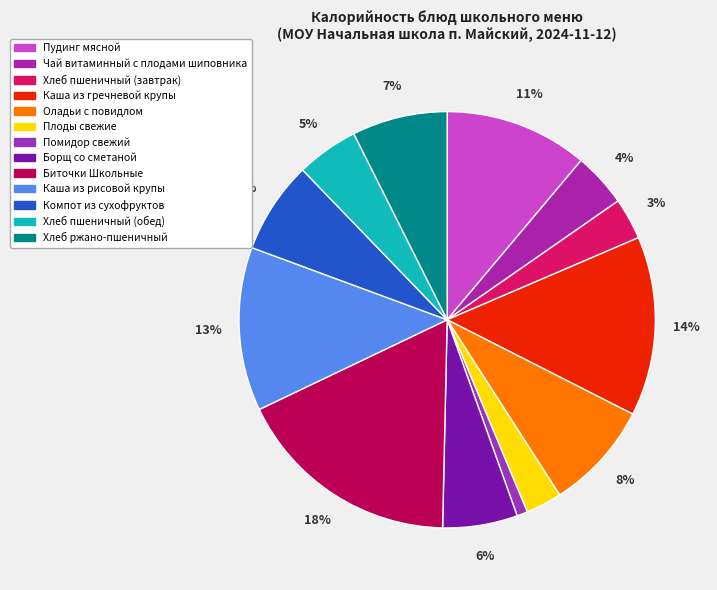

To the nearest percent, what percentage of the pie is Каша из гречневой крупы?

14%